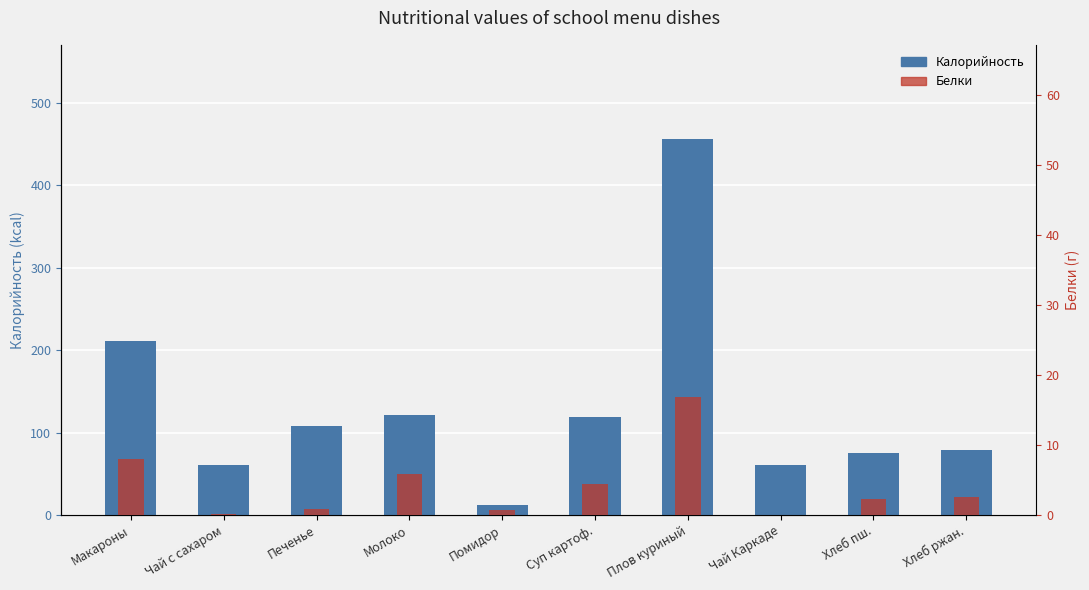

Reading left to right, what are all the values shown in this chart?

Калорийность: Макароны=210.6	Чай с сахаром=60.1	Печенье=108.5	Молоко=121.8	Помидор=11.6	Суп картоф.=118.6	Плов куриный=456.0	Чай Каркаде=60.4	Хлеб пш.=75.5	Хлеб ржан.=79.2
Белки: Макароны=8.0	Чай с сахаром=0.1	Печенье=0.8	Молоко=5.8	Помидор=0.7	Суп картоф.=4.4	Плов куриный=16.8	Чай Каркаде=0.0	Хлеб пш.=2.3	Хлеб ржан.=2.6